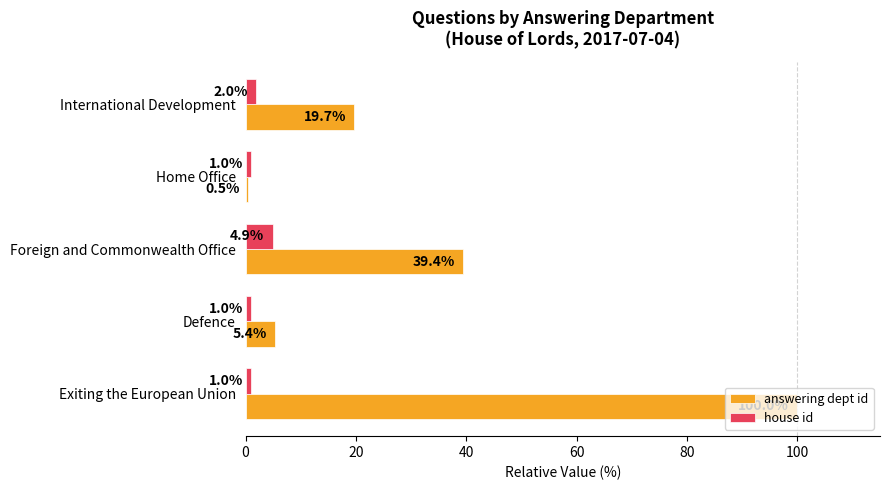

At International Development, list the series in order from smallest to largest.

house id, answering dept id